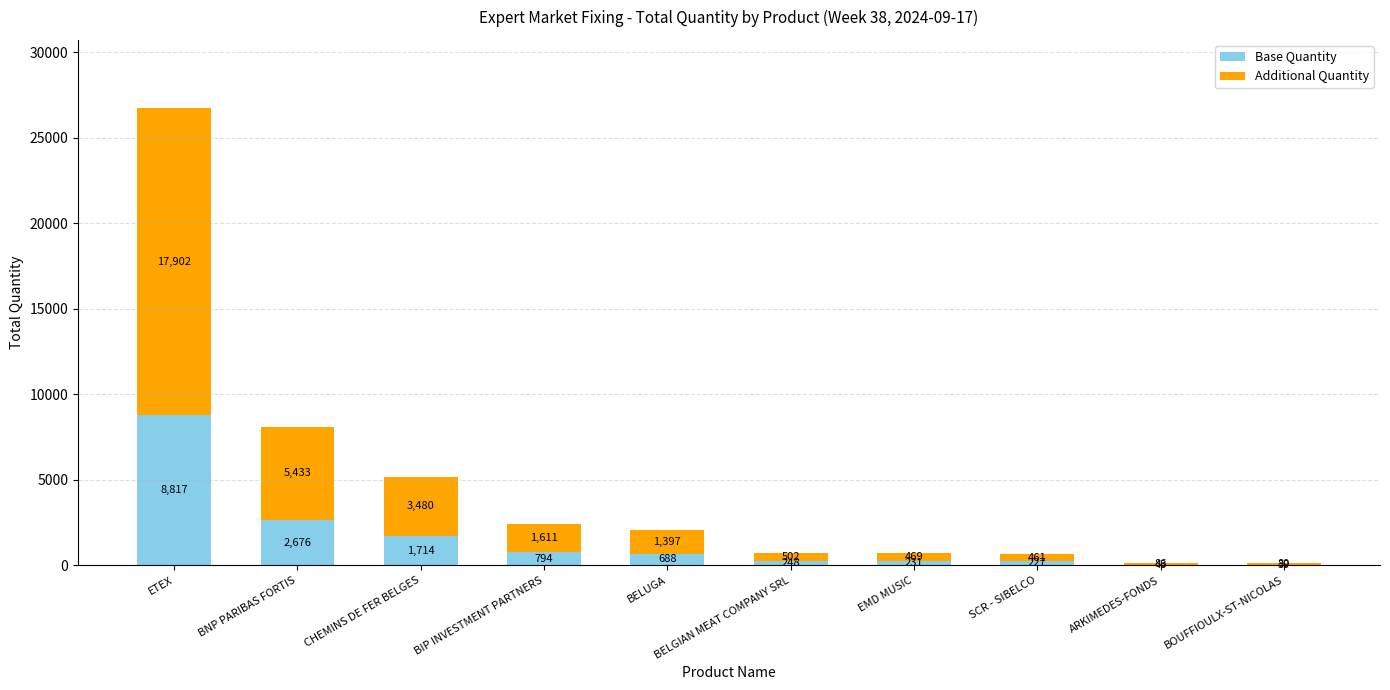

What is the total value across all series at BNP PARIBAS FORTIS?

8109.0